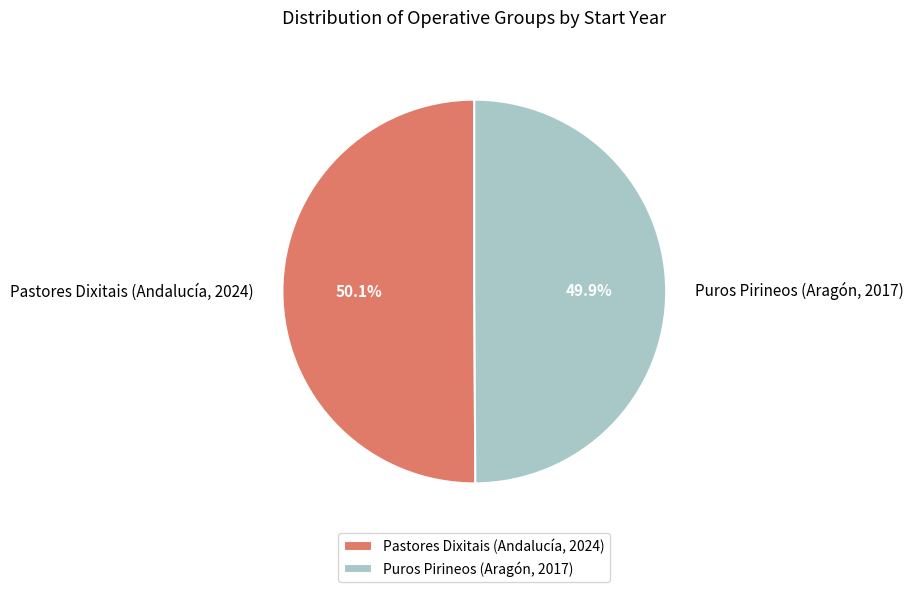

Rank the categories by value from highest to lowest.

Pastores Dixitais (Andalucía, 2024), Puros Pirineos (Aragón, 2017)